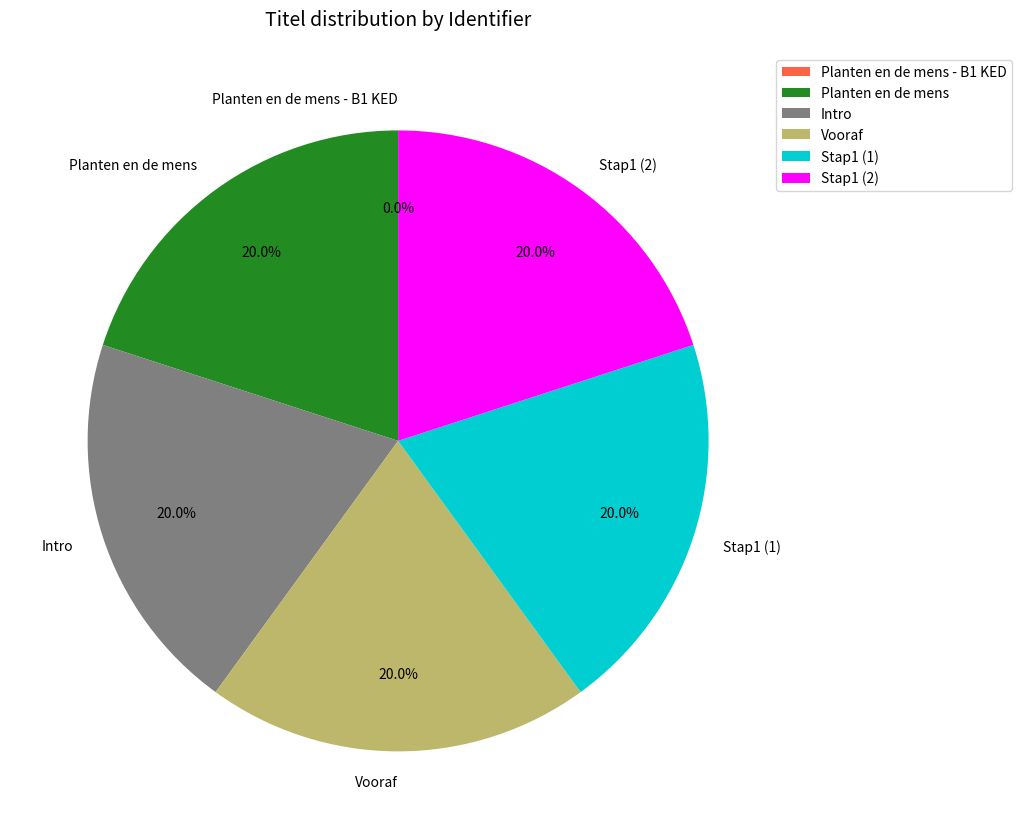

Approximately how many times larger is the value at Intro compared to Stap1 (2)?

1.0